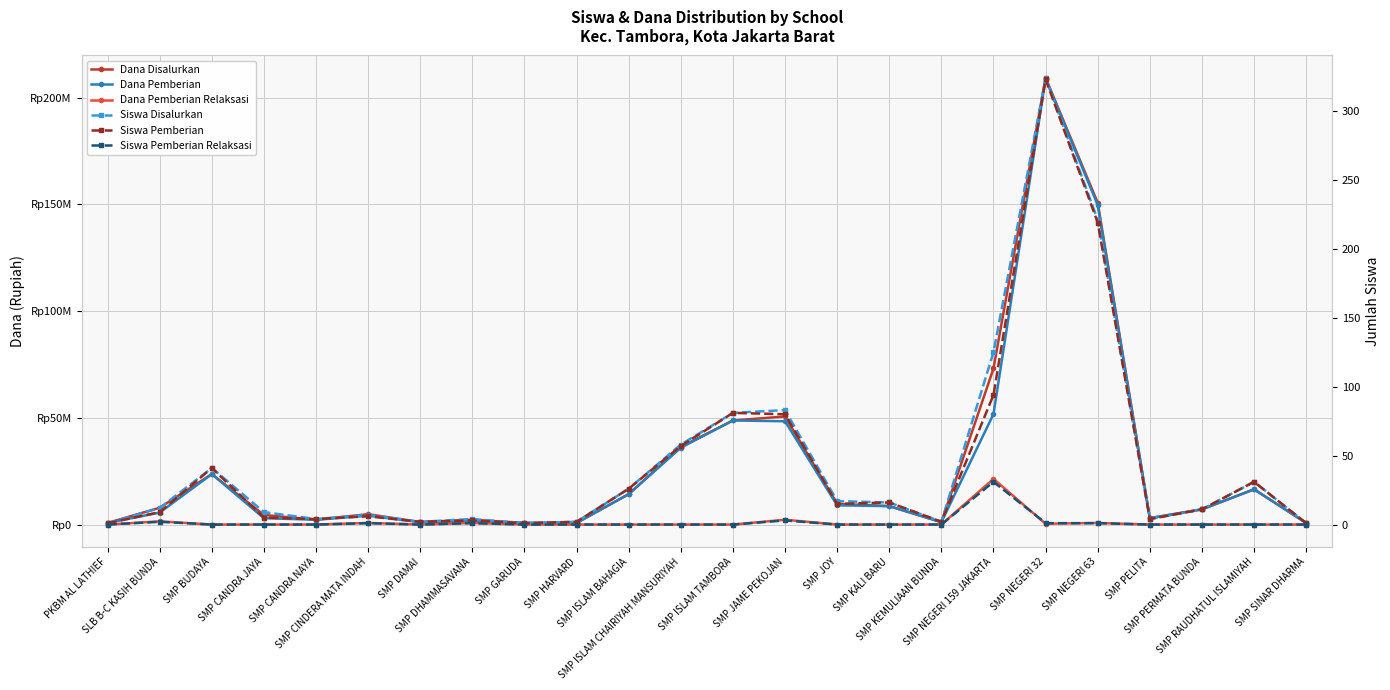

What is the value of the Dana Pemberian point at the 11th from the left?

14250000